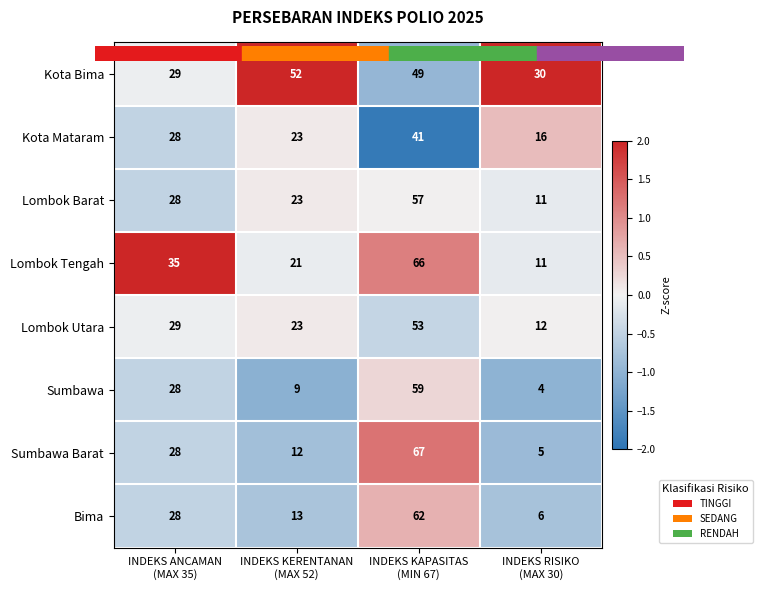

Between INDEKS KERENTANAN
(MAX 52) and INDEKS KAPASITAS
(MIN 67), which series saw the biggest shift?

Sumbawa Barat